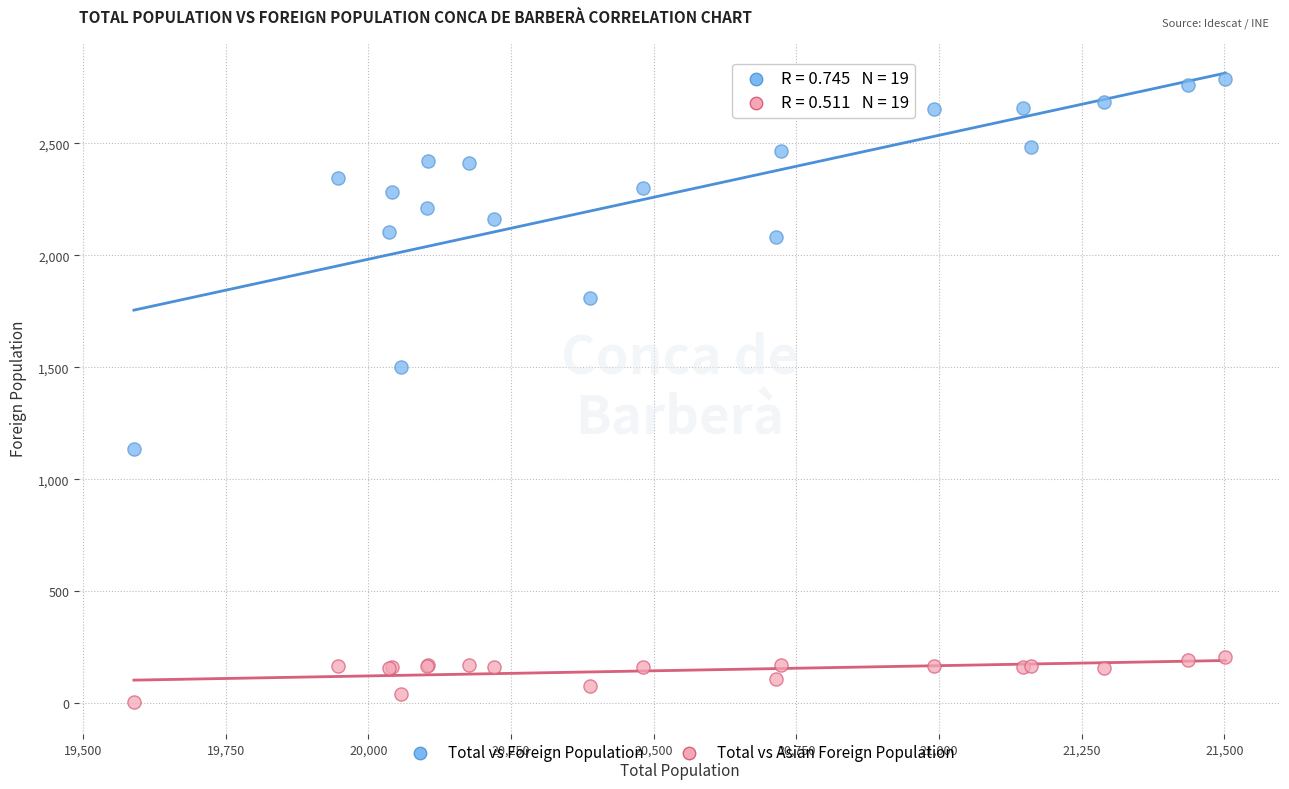

Which series has the largest Y range (max minus min)?

Total vs Foreign Population